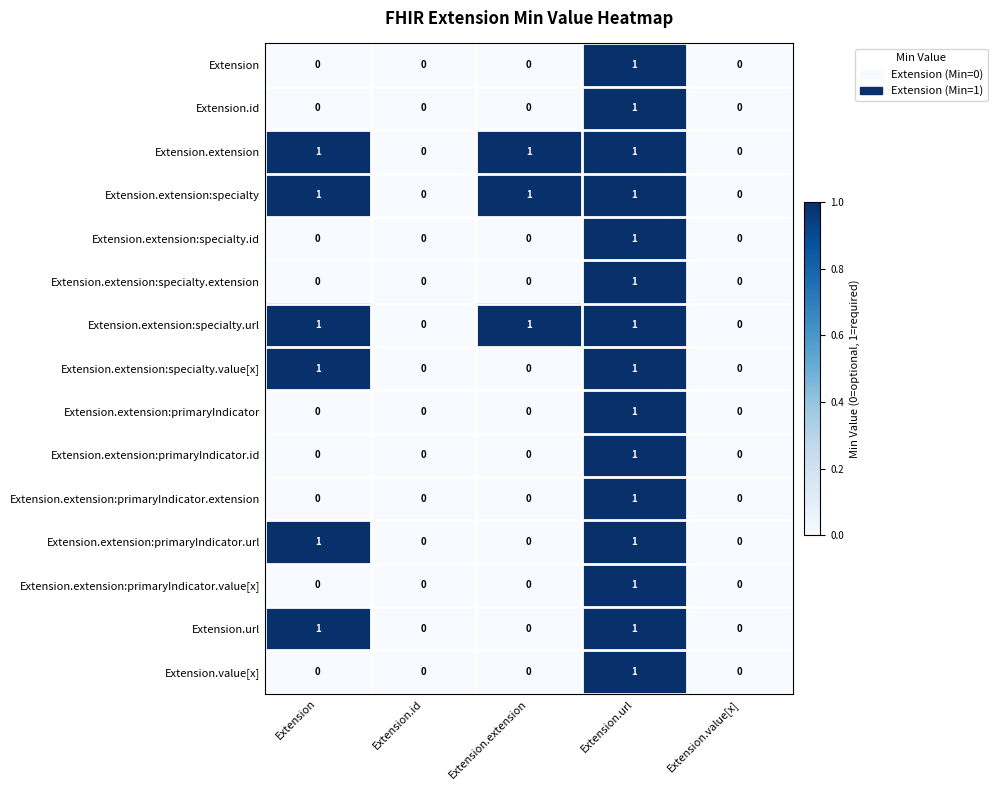

Count the Extension values in the range 0 to 1.

5